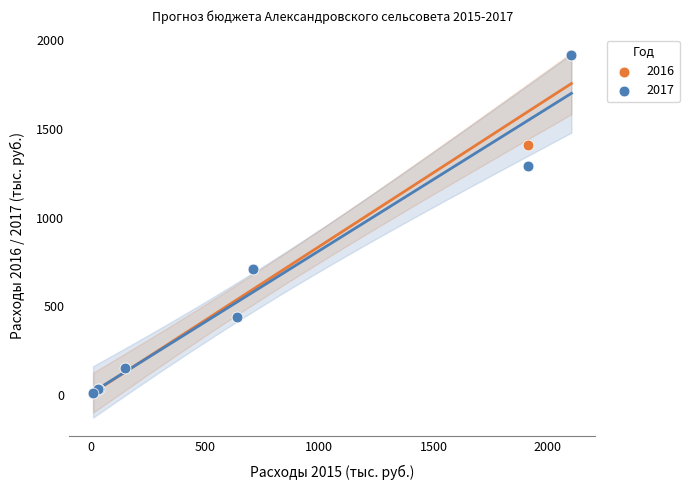

What are all the series names shown in the legend?

2016, 2017